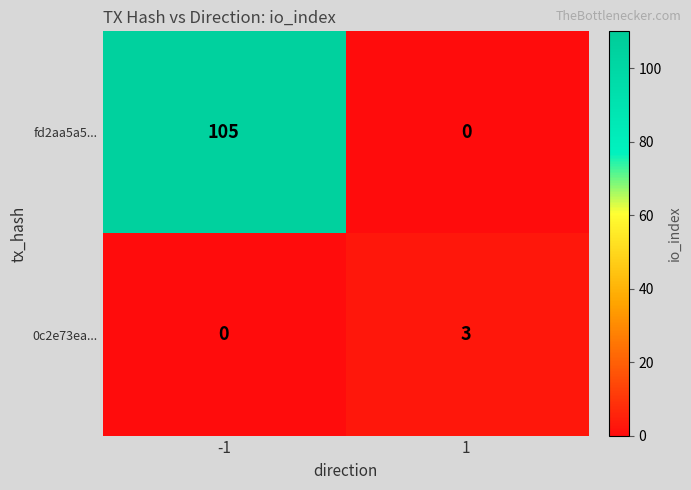

Reading right to left, what are all the values shown in this chart?

fd2aa5a5...: 1=0	-1=105
0c2e73ea...: 1=3	-1=0